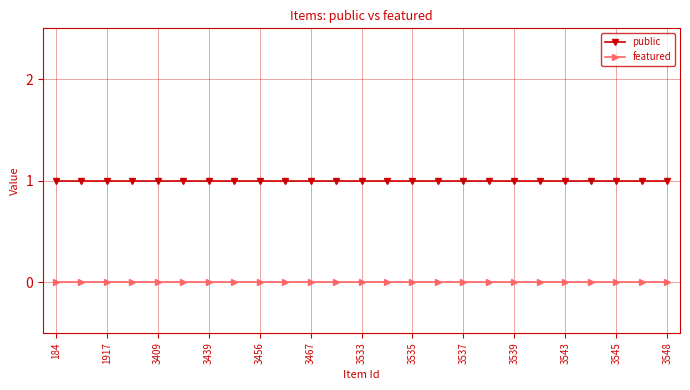

Rank the series by their maximum value, from highest to lowest.

public, featured